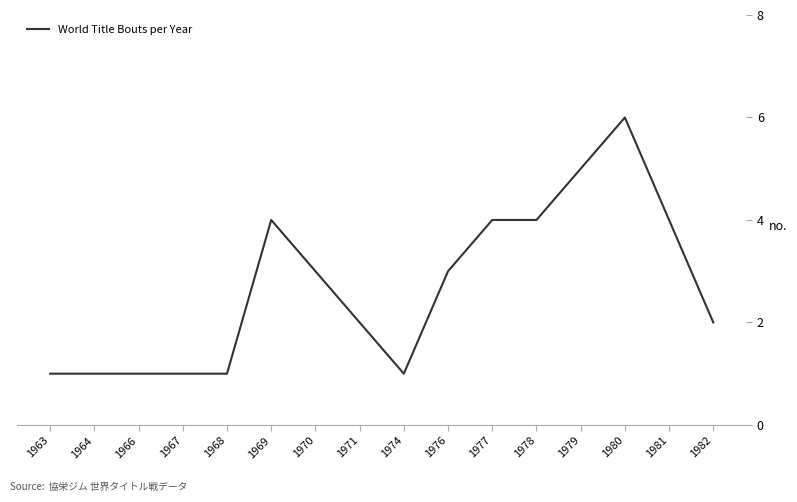

True or false: the data shows 4 at 1969.

True